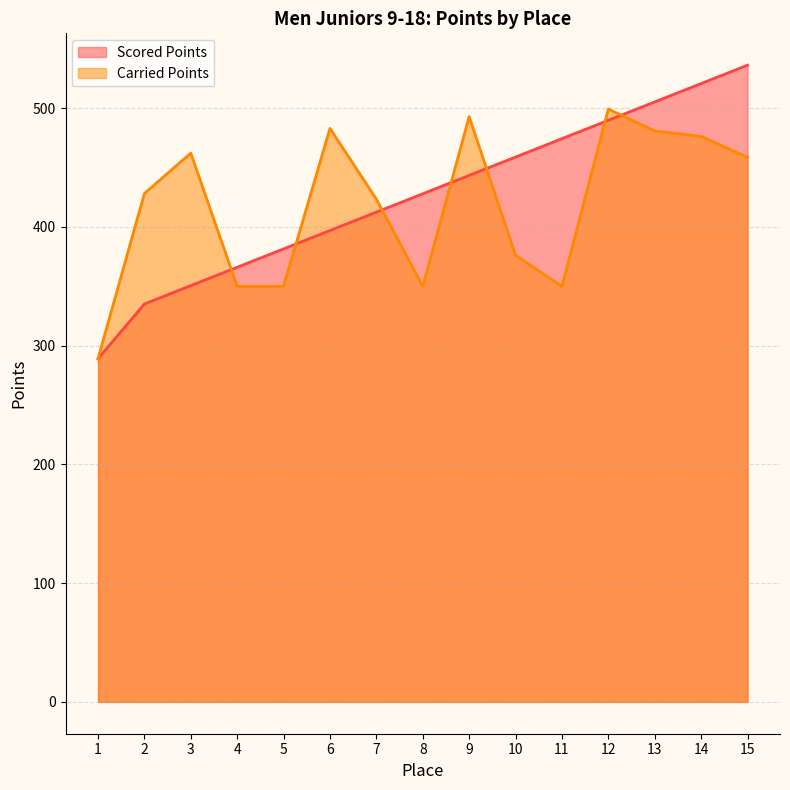

The Carried Points series shows 350.0 at 11. True or false?

True